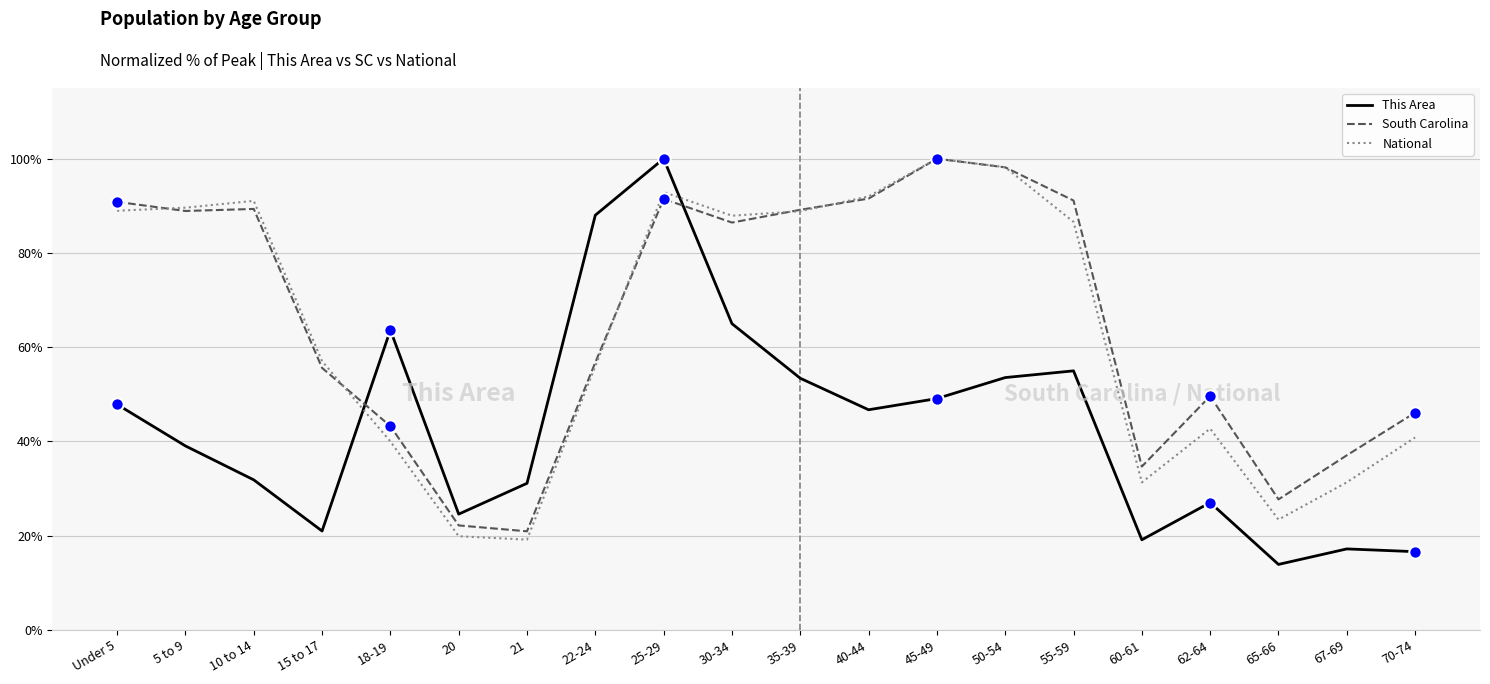

Which series changed the most between 15 to 17 and 60-61?

National